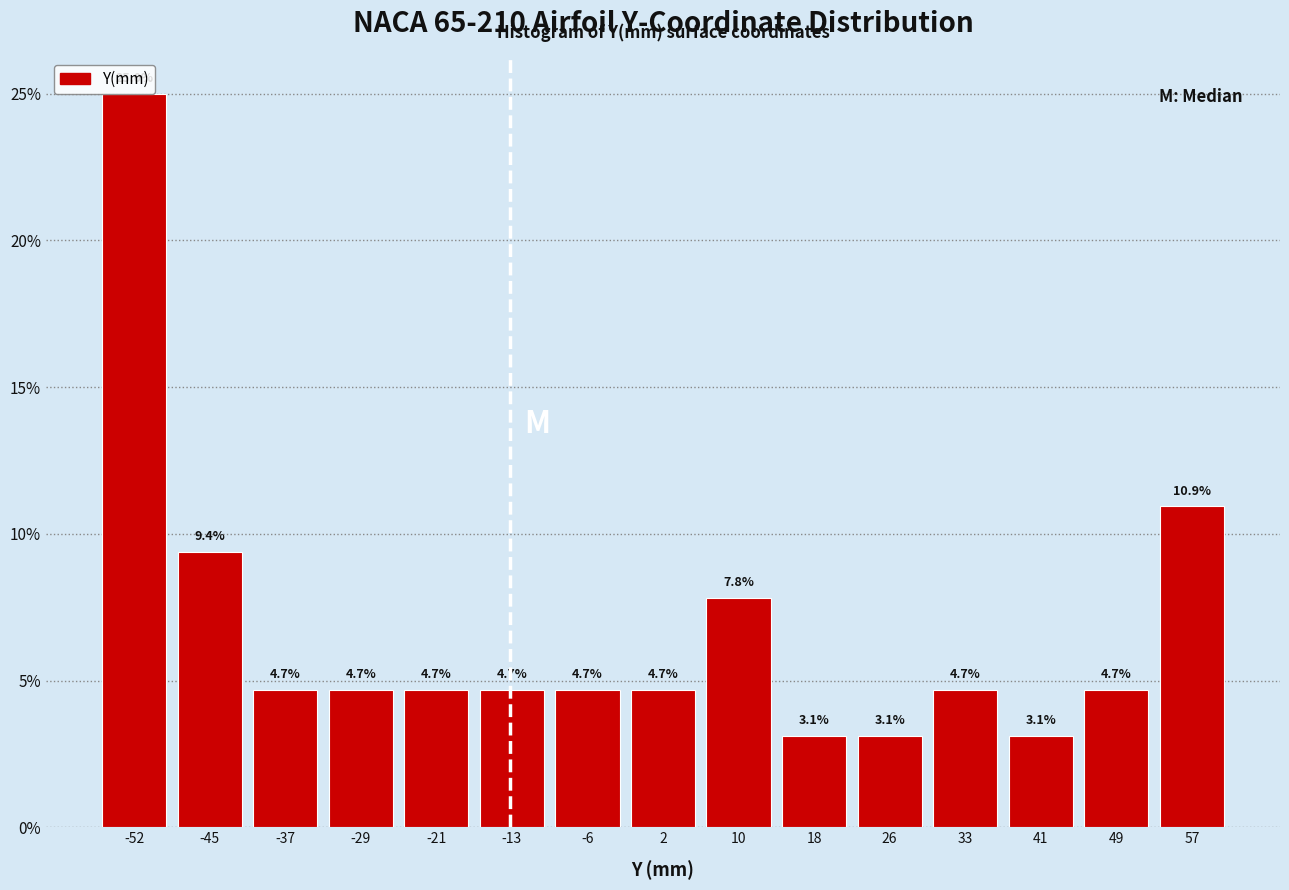

Over which range of the x-axis is the bar tallest?

-56 to -48